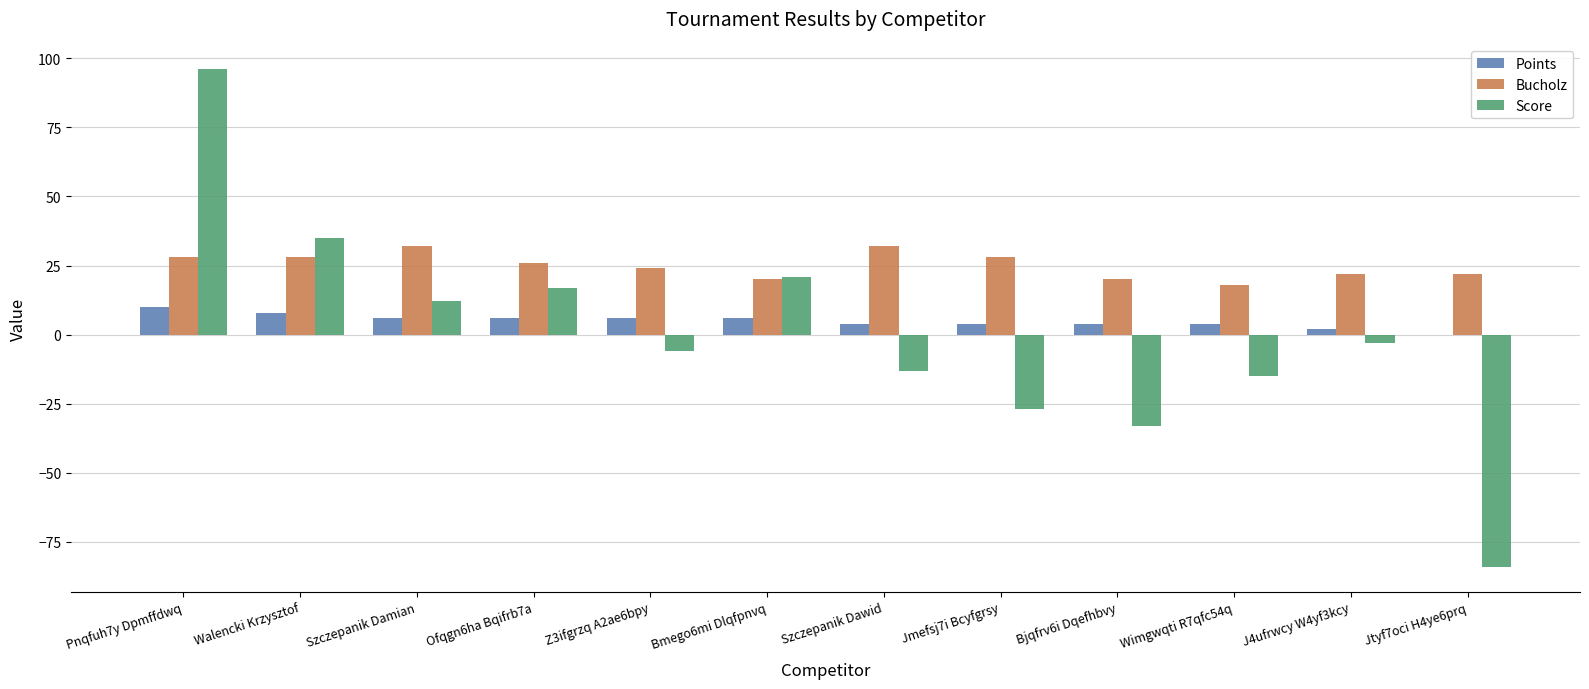

Reading left to right, list all the values displayed in this chart.

Points: Pnqfuh7y Dpmffdwq=10	Walencki Krzysztof=8	Szczepanik Damian=6	Ofqgn6ha Bqifrb7a=6	Z3ifgrzq A2ae6bpy=6	Bmego6mi Dlqfpnvq=6	Szczepanik Dawid=4	Jmefsj7i Bcyfgrsy=4	Bjqfrv6i Dqefhbvy=4	Wimgwqti R7qfc54q=4	J4ufrwcy W4yf3kcy=2	Jtyf7oci H4ye6prq=0
Bucholz: Pnqfuh7y Dpmffdwq=28	Walencki Krzysztof=28	Szczepanik Damian=32	Ofqgn6ha Bqifrb7a=26	Z3ifgrzq A2ae6bpy=24	Bmego6mi Dlqfpnvq=20	Szczepanik Dawid=32	Jmefsj7i Bcyfgrsy=28	Bjqfrv6i Dqefhbvy=20	Wimgwqti R7qfc54q=18	J4ufrwcy W4yf3kcy=22	Jtyf7oci H4ye6prq=22
Score: Pnqfuh7y Dpmffdwq=96	Walencki Krzysztof=35	Szczepanik Damian=12	Ofqgn6ha Bqifrb7a=17	Z3ifgrzq A2ae6bpy=-6	Bmego6mi Dlqfpnvq=21	Szczepanik Dawid=-13	Jmefsj7i Bcyfgrsy=-27	Bjqfrv6i Dqefhbvy=-33	Wimgwqti R7qfc54q=-15	J4ufrwcy W4yf3kcy=-3	Jtyf7oci H4ye6prq=-84